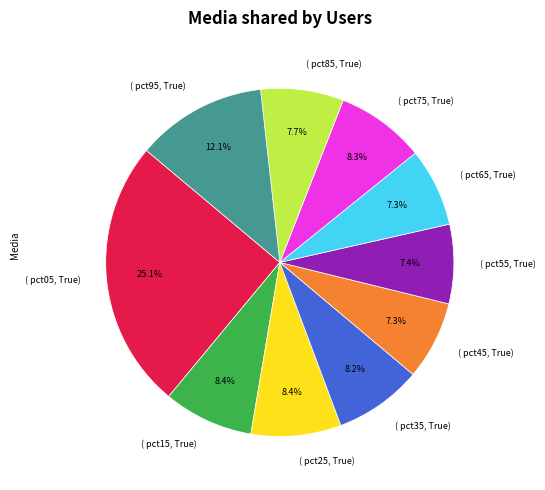

Which slice is the largest?

( pct05, True)